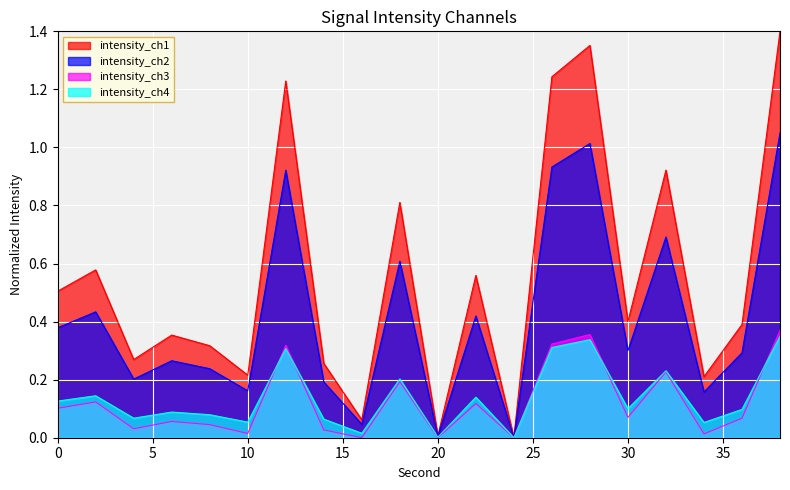

Reading left to right, extract all data points from this chart.

0=0.5	2=0.6	4=0.3	6=0.4	8=0.3	10=0.2	12=1.2	14=0.3	16=0.1	18=0.8	20=0.0	22=0.6	24=0.0	26=1.2	28=1.4	30=0.4	32=0.9	34=0.2	36=0.4	38=1.4